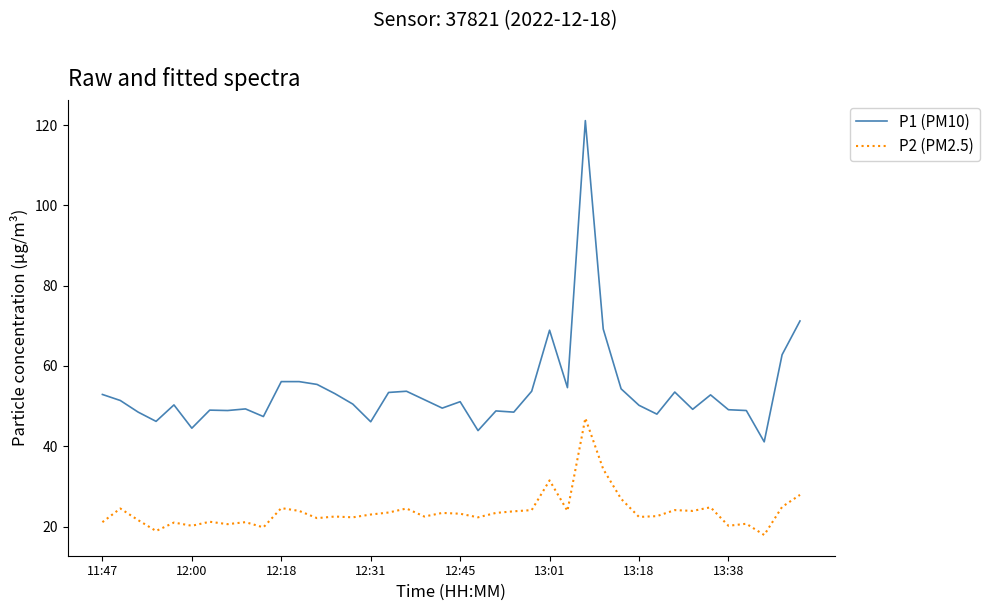

True or false: P1 (PM10) and P2 (PM2.5) intersect in this chart.

False